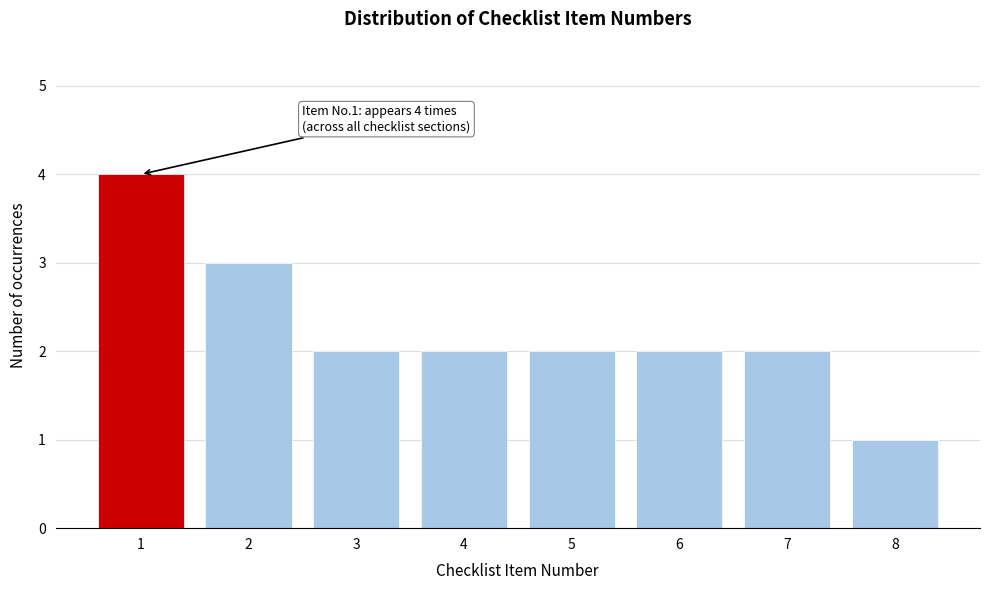

Reading left to right, extract all data points from this chart.

4	3	2	2	2	2	2	1